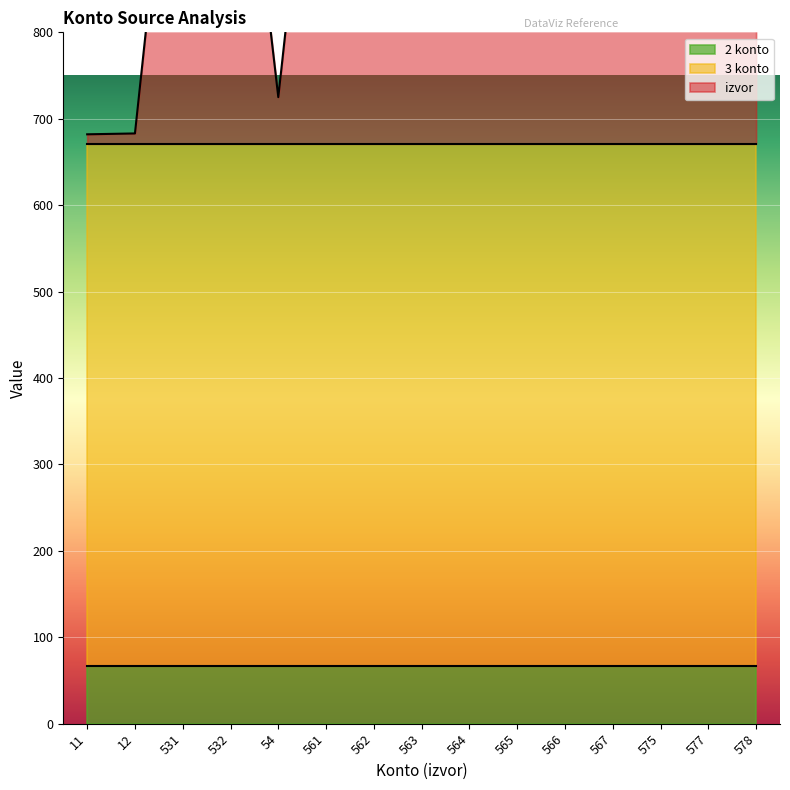

Is the value of 2 konto at 54 greater than the value of 3 konto at 566?

No